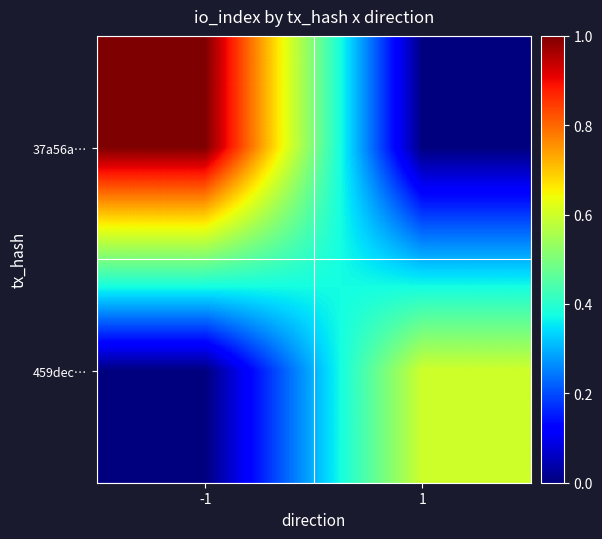

How many distinct data groups are displayed?

2